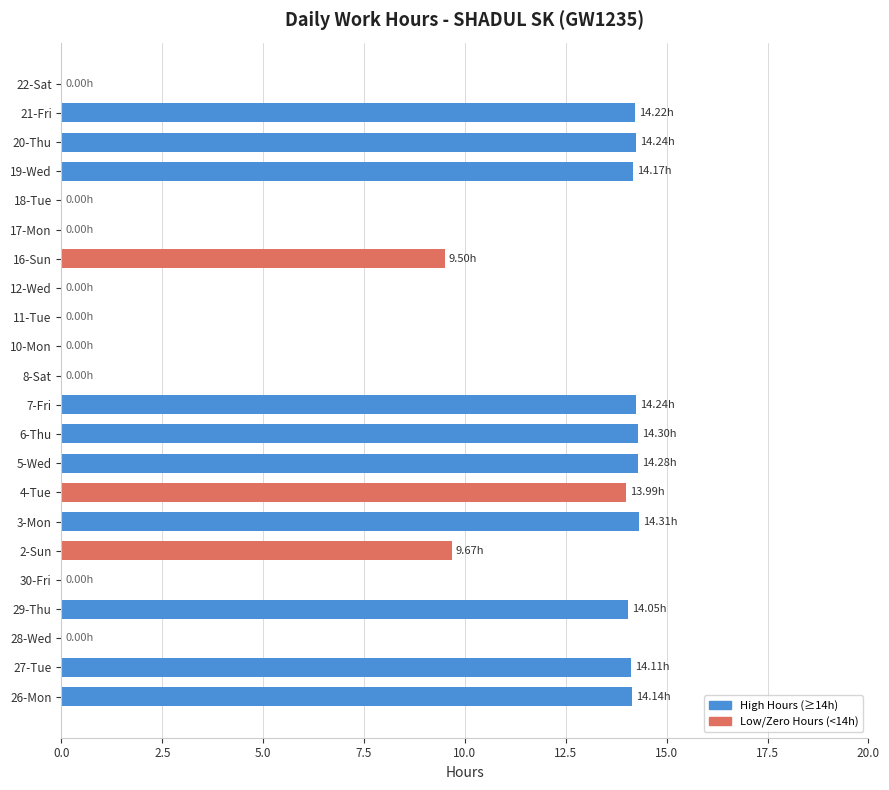

Approximately how many times larger is the value at 3-Mon compared to 26-Mon?

1.0